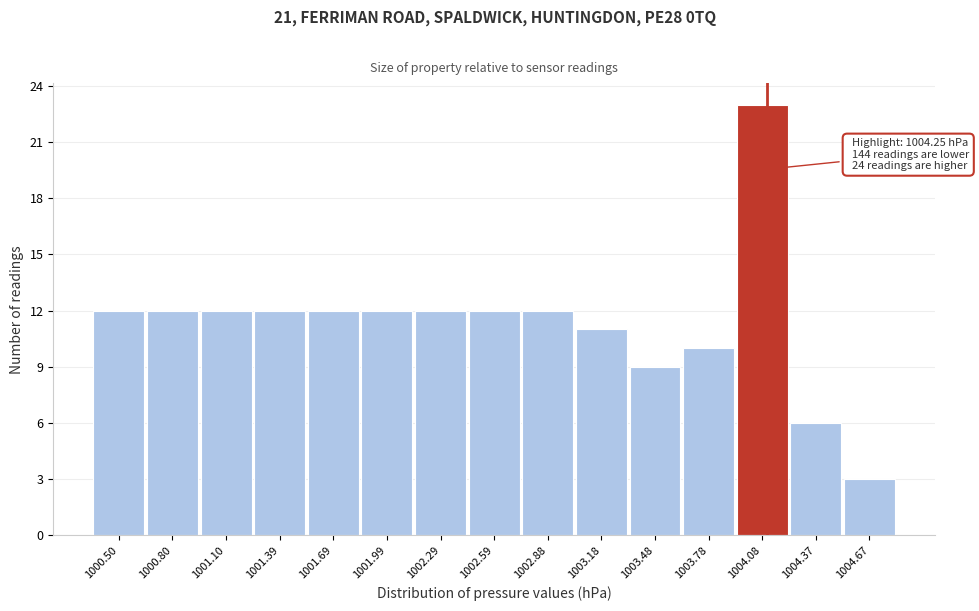

Reading left to right, list all the values displayed in this chart.

1000.50=12	1000.80=12	1001.10=12	1001.39=12	1001.69=12	1001.99=12	1002.29=12	1002.59=12	1002.88=12	1003.18=11	1003.48=9	1003.78=10	1004.08=23	1004.37=6	1004.67=3